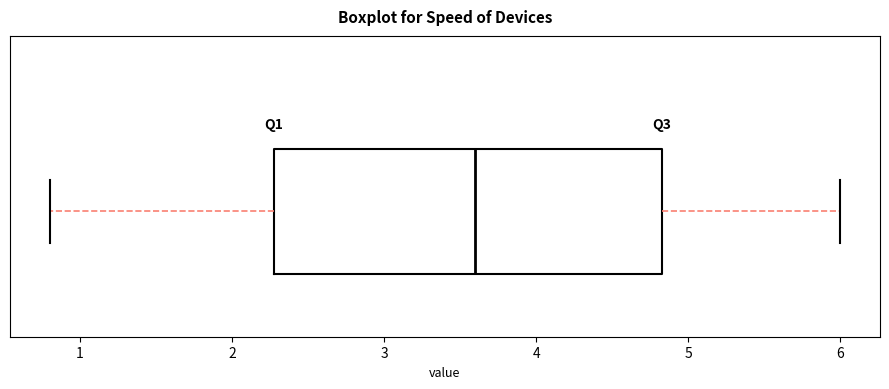

Where does the median line of the box sit on the x-axis? The values are not printed on the chart, so give them approximately, as read against the axis.

3.6